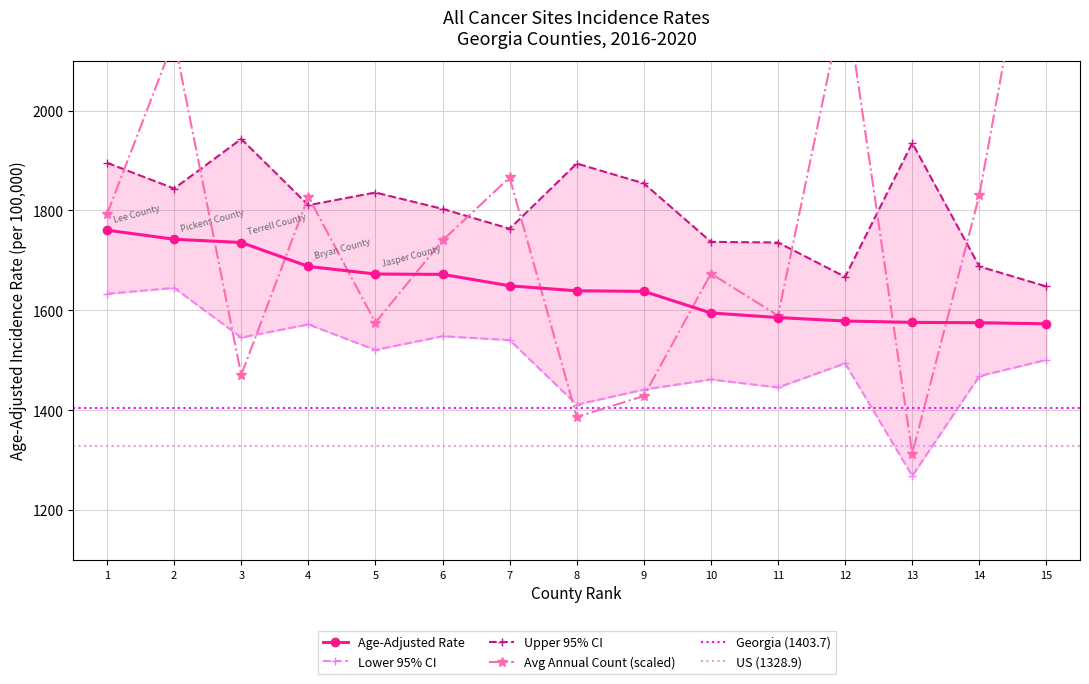

What is the value of the Age-Adjusted Rate point at the 7th from the left?

1649.1